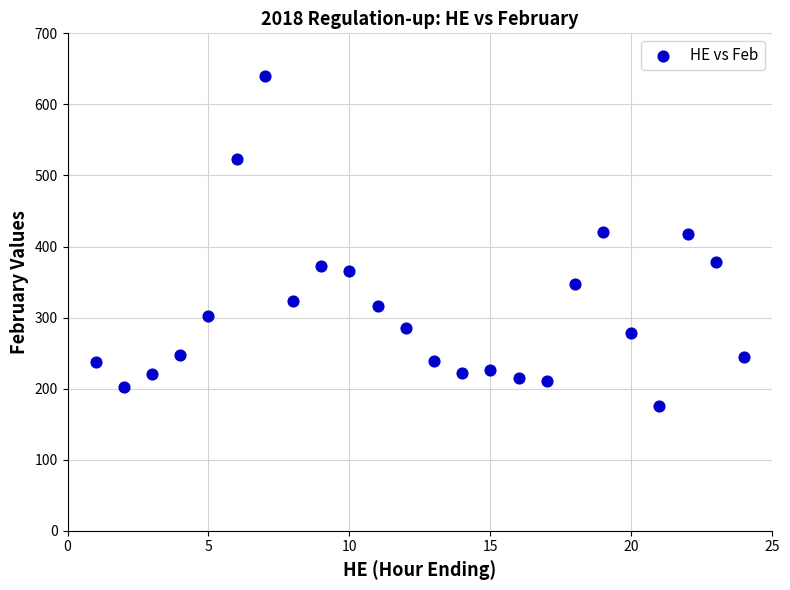

What is the range of X values (max minus min)?

23